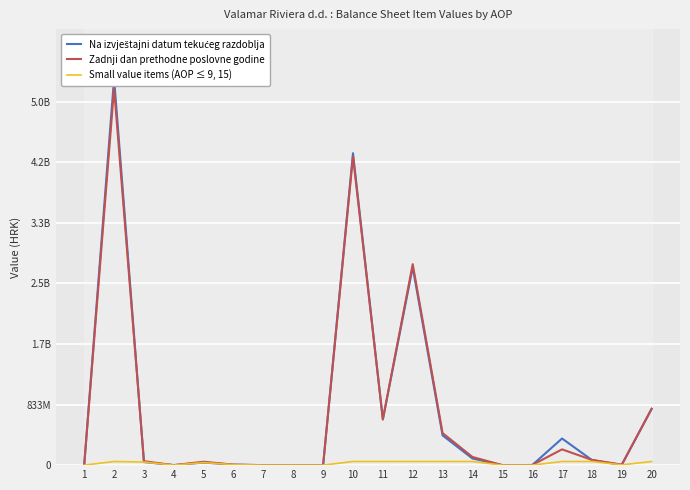

True or false: Zadnji dan prethodne poslovne godine has more than 1 points higher than both neighbors.

True